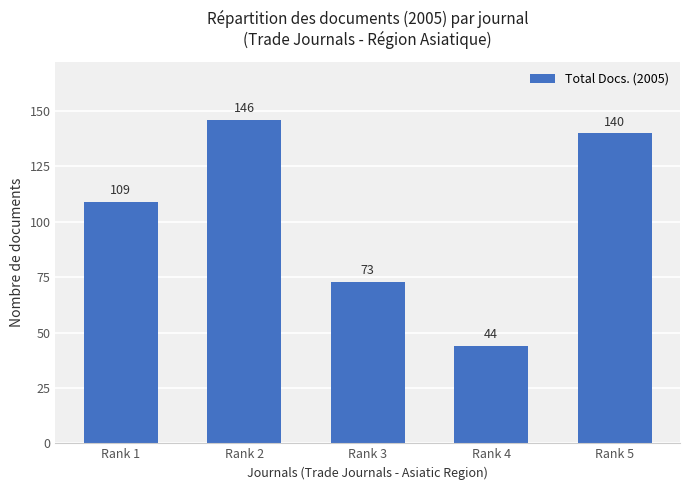

How many values are below 109?

2